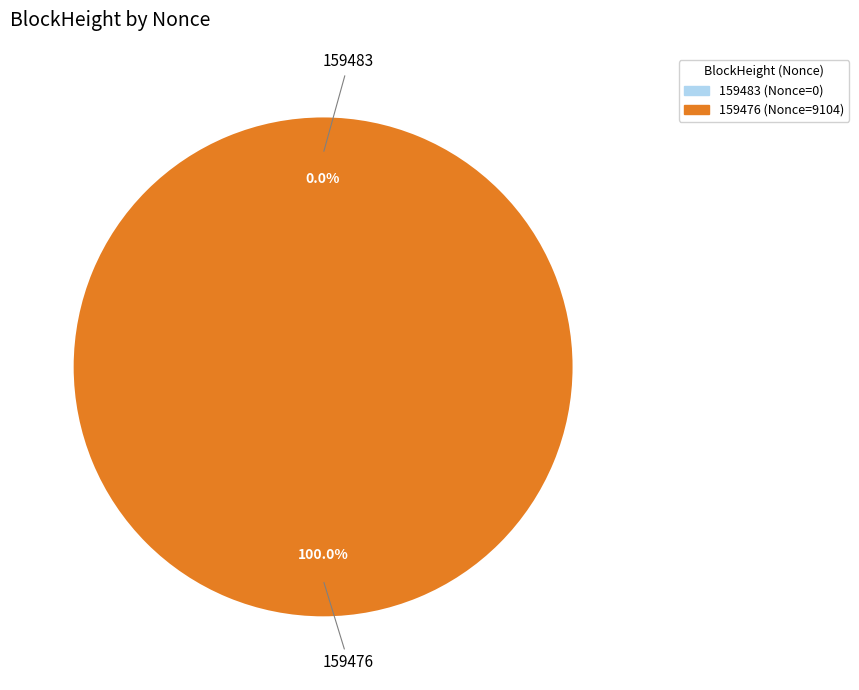

Do 159483 and 159476 together represent more than half of the pie?

Yes